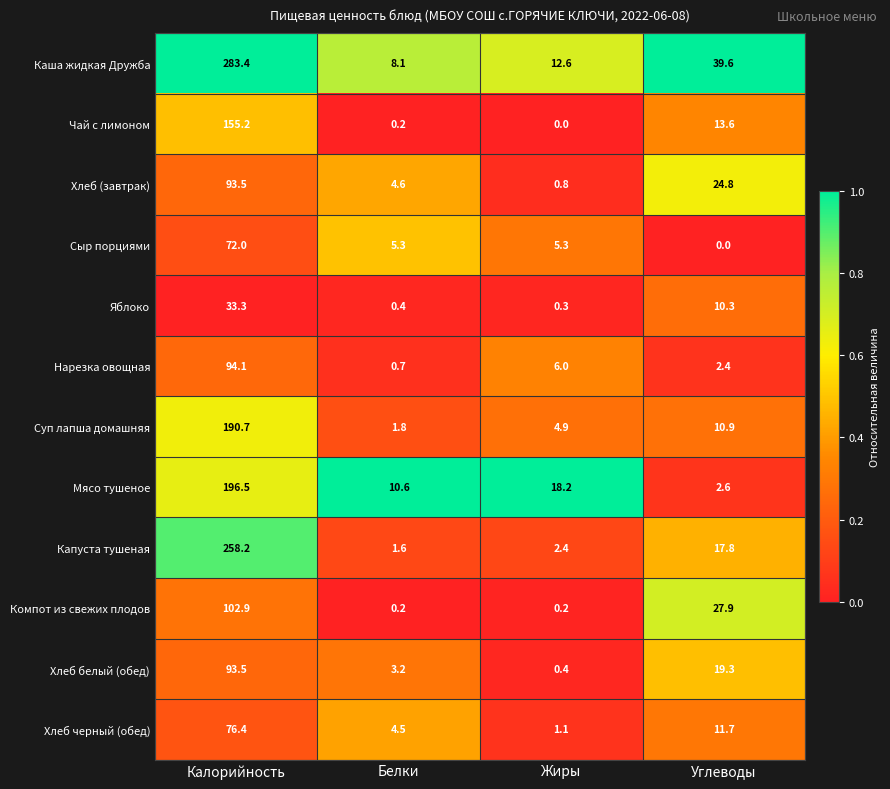

Which series changed the most between Жиры and Углеводы?

Компот из свежих плодов